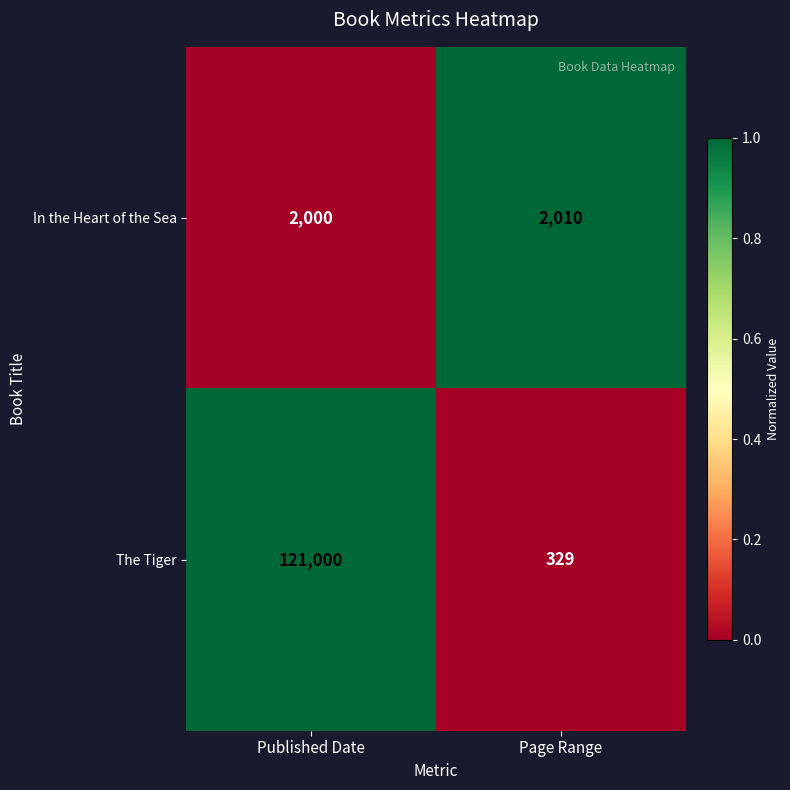

The The Tiger series shows 121000 at Published Date. True or false?

True